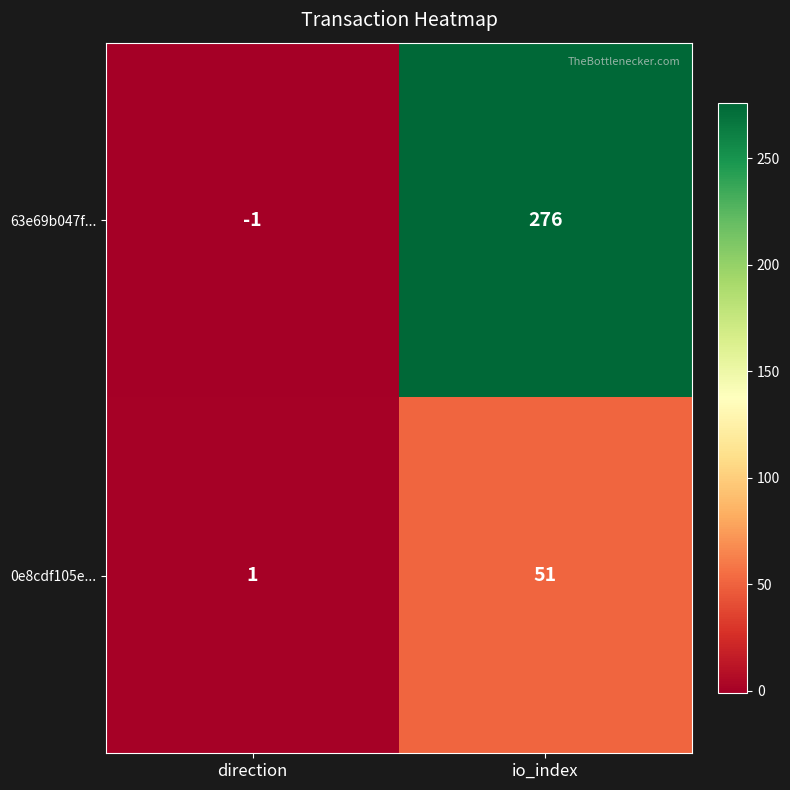

Where is 0e8cdf105e... nearest to the value 26?

direction